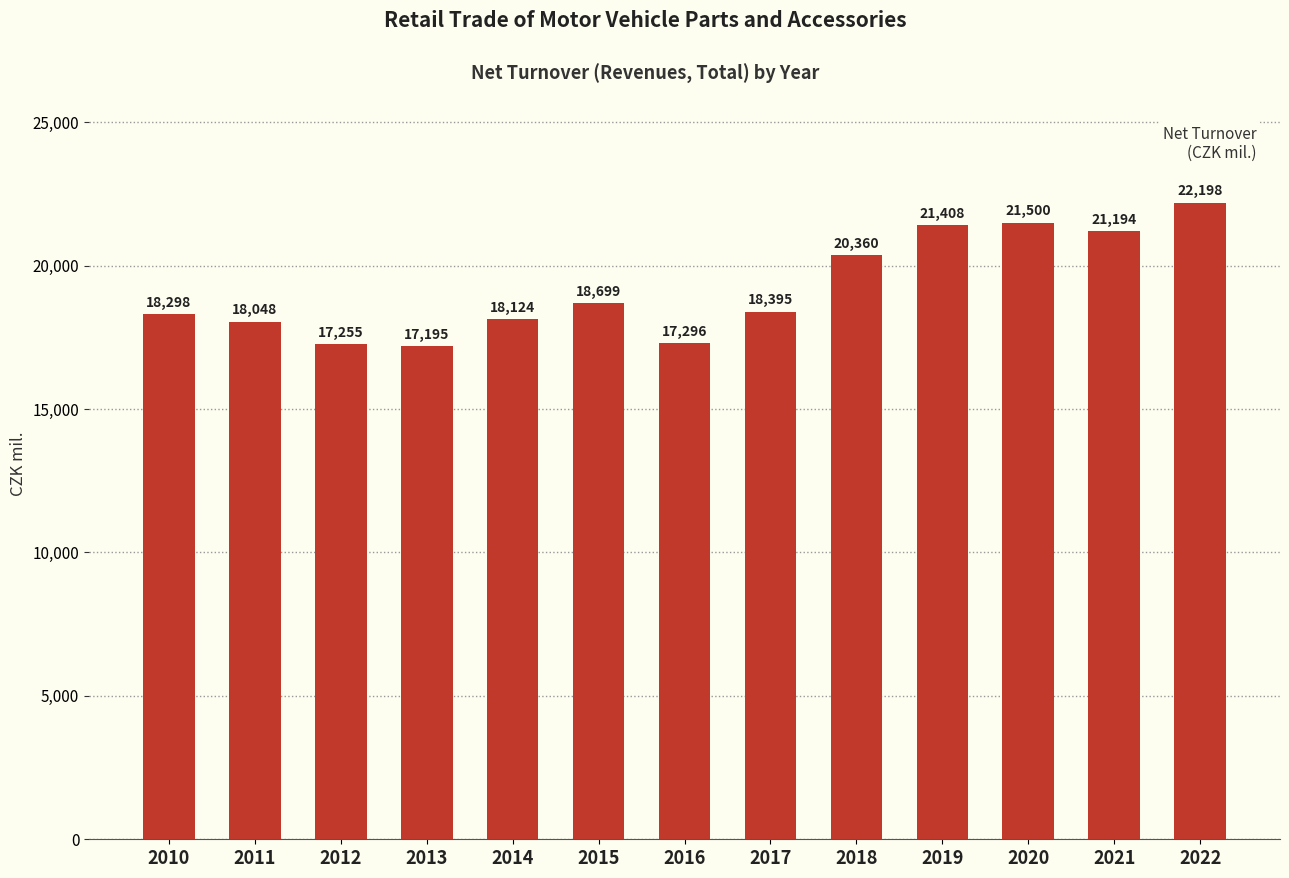

Which has a higher value, 2014 or 2011?

2014